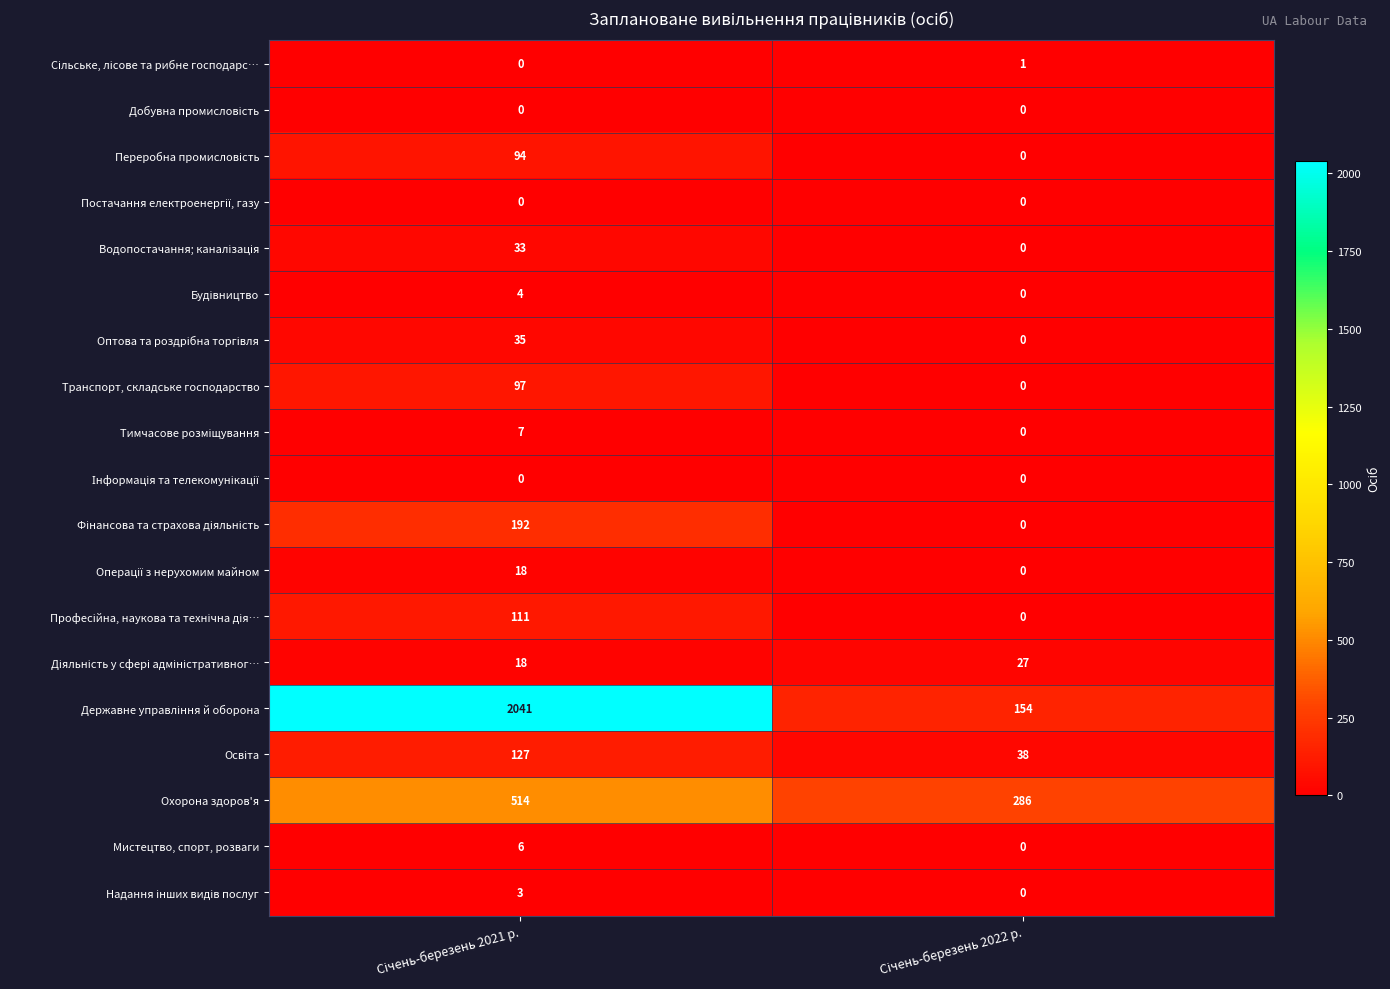

What is the maximum value shown in the chart?

2041